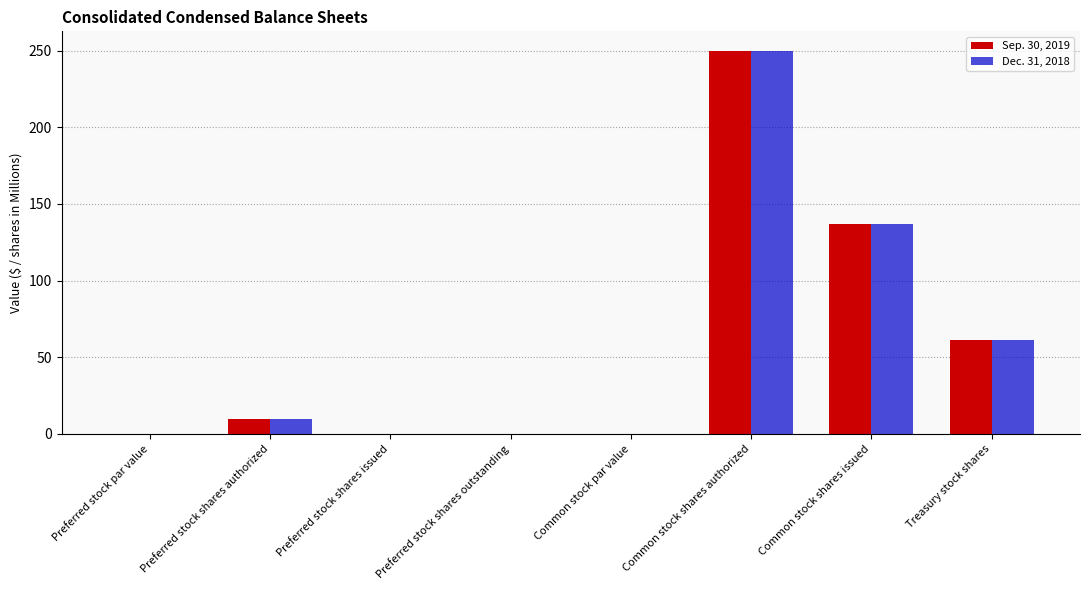

What is the difference between the Dec. 31, 2018 values at Common stock shares authorized and Common stock par value?

250.0